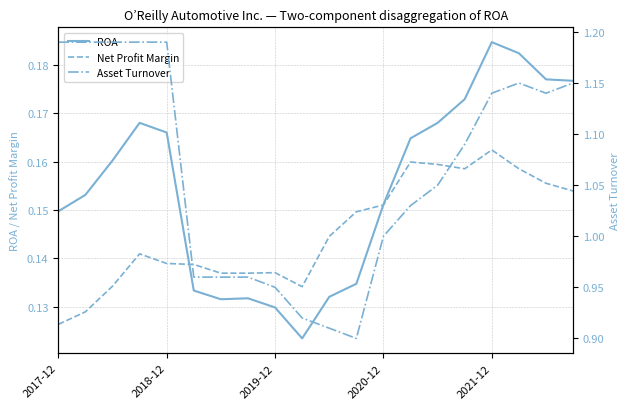

Where is Net Profit Margin nearest to the value 0?

2017-12